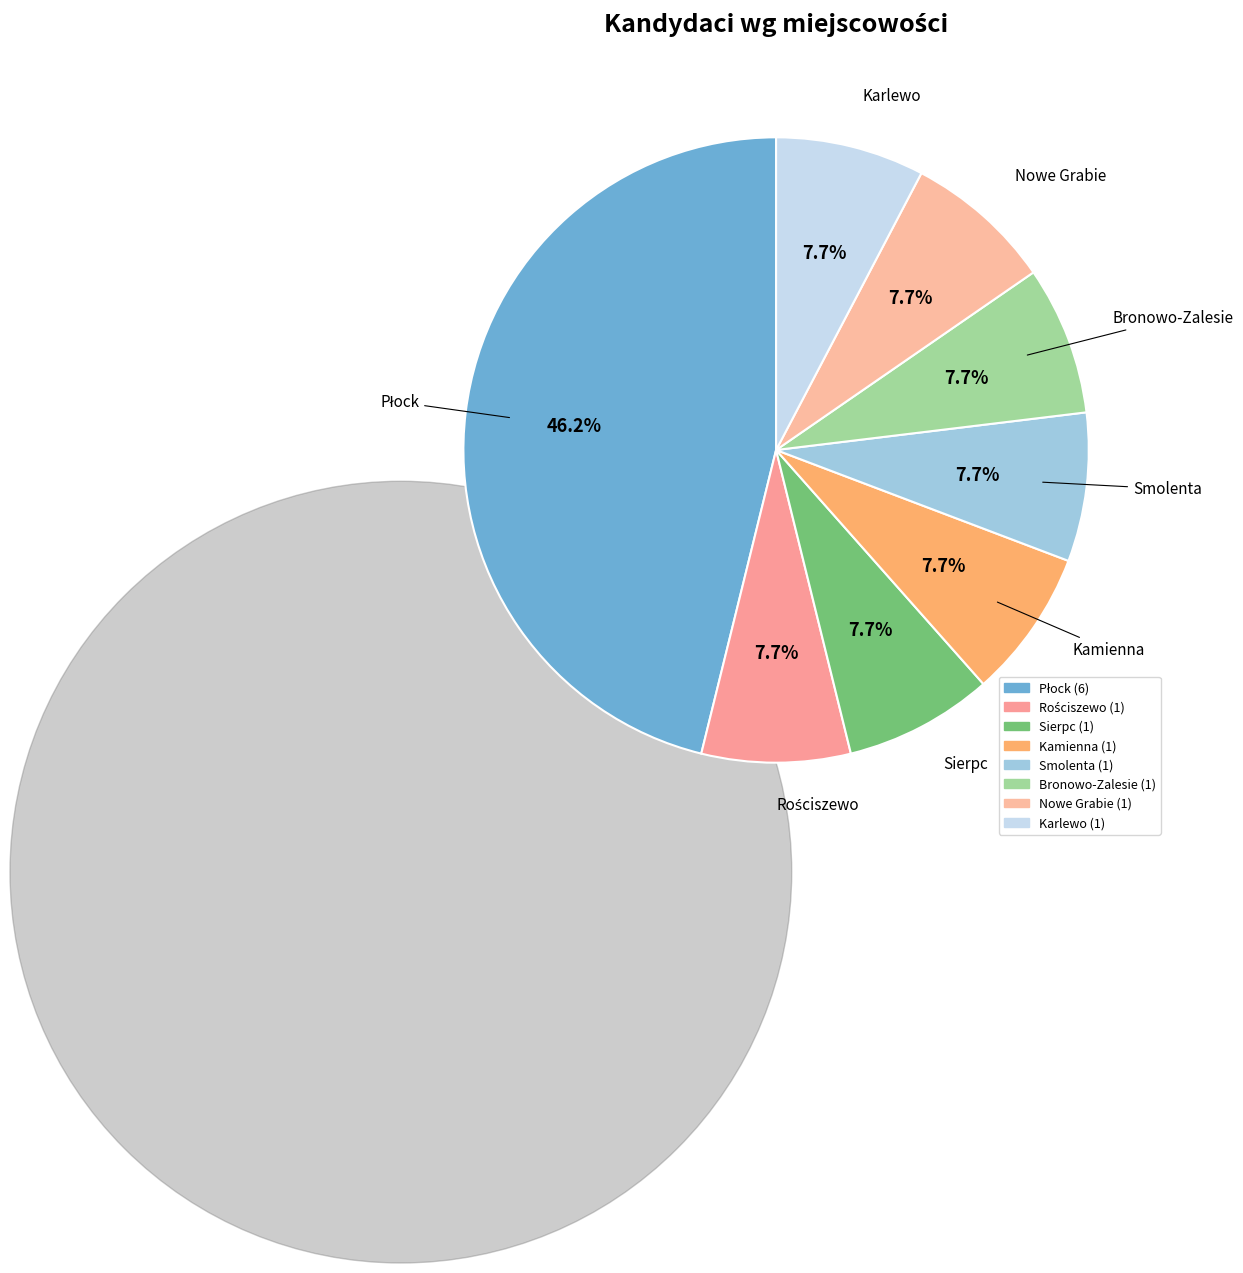

Count the number of slices in the pie.

8